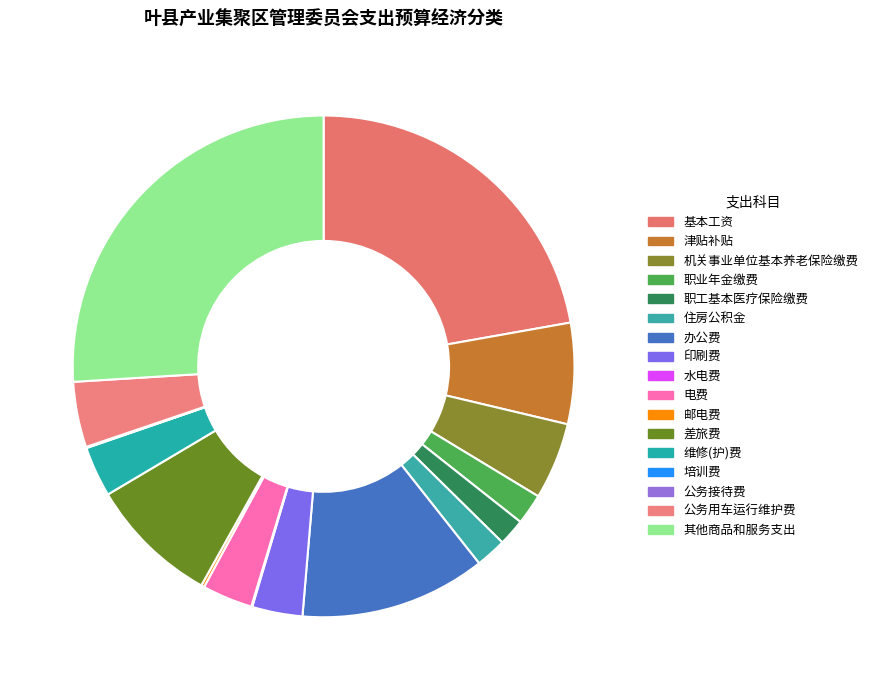

Is it true that 其他商品和服务支出 is 15% of the pie?

False